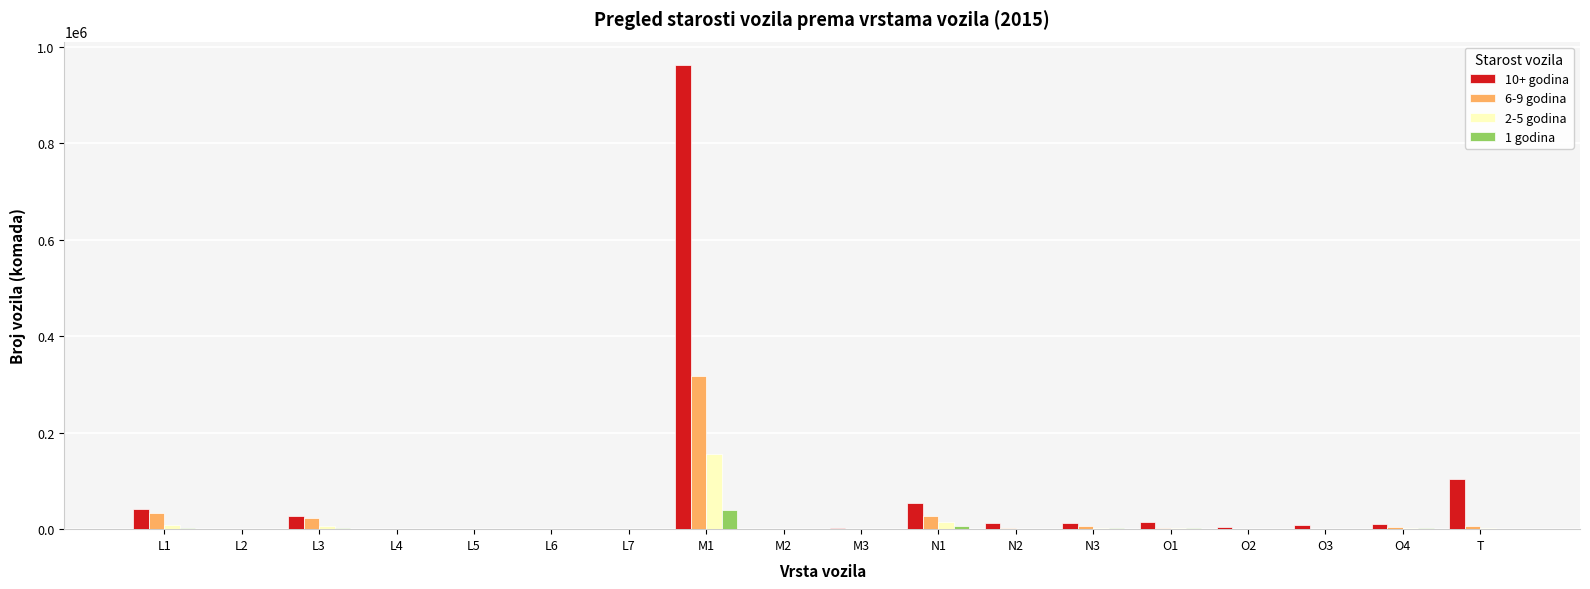

What is the greatest value displayed?

962173